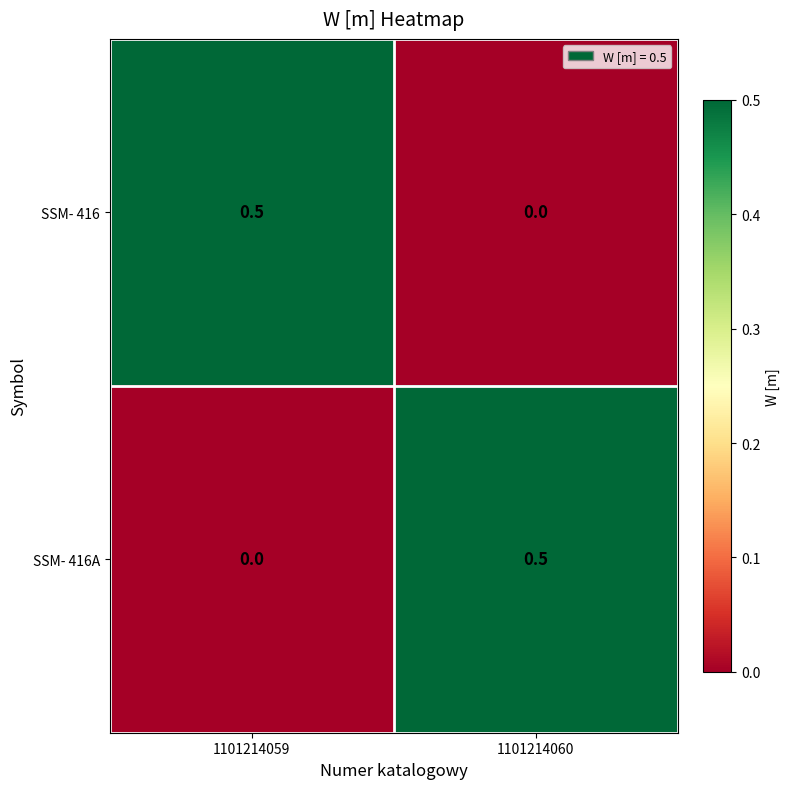

What is the sum of all SSM- 416 values?

0.5